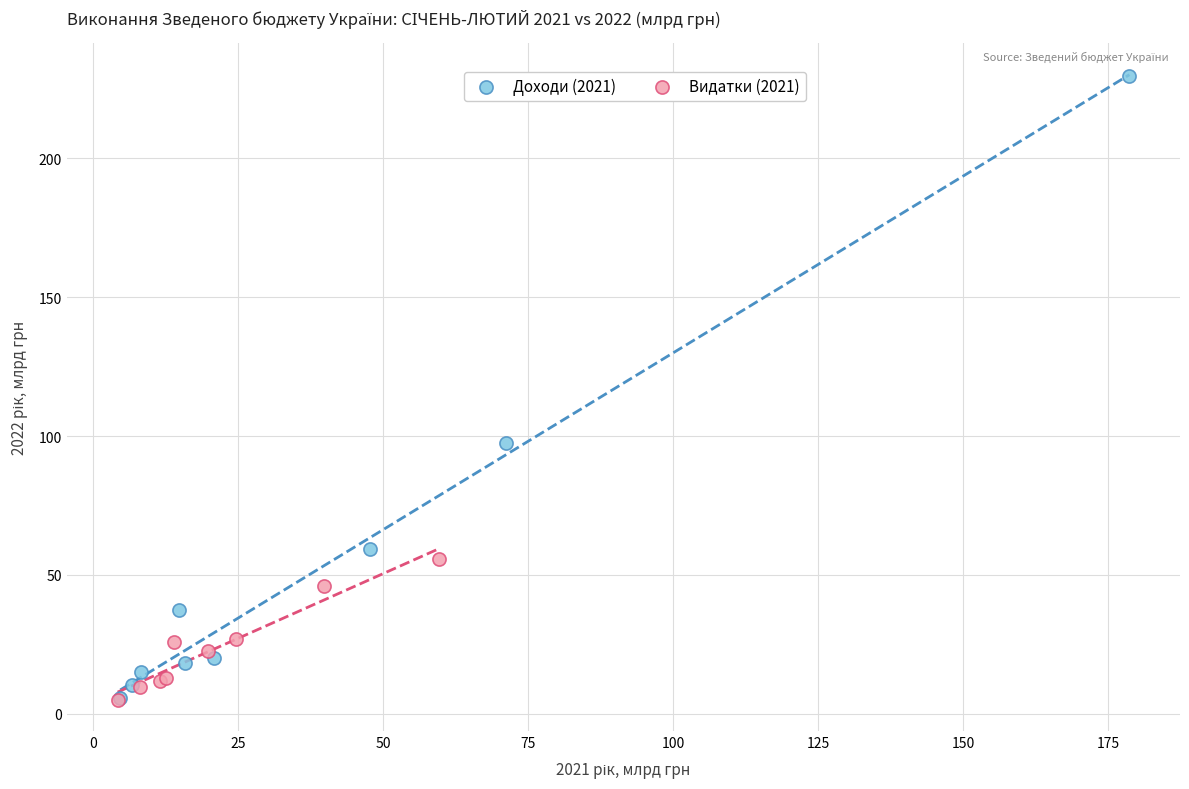

What are all the series names shown in the legend?

Доходи (2021), Видатки (2021)